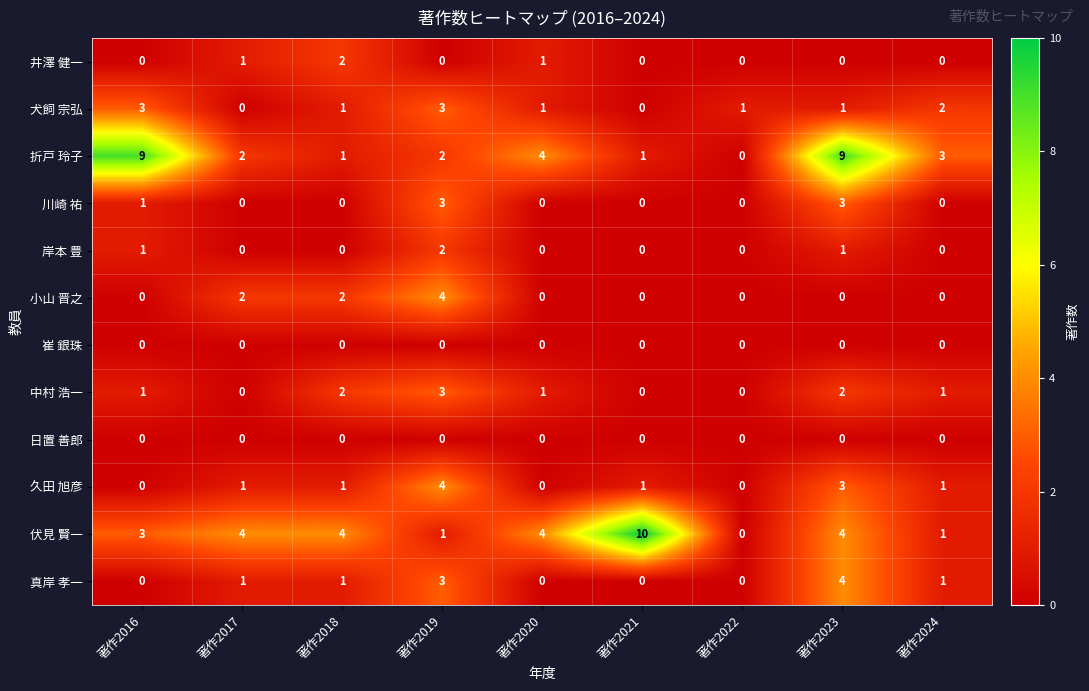

What is the sum of the 真岸 孝一 values at 著作2023 and 著作2024?

5